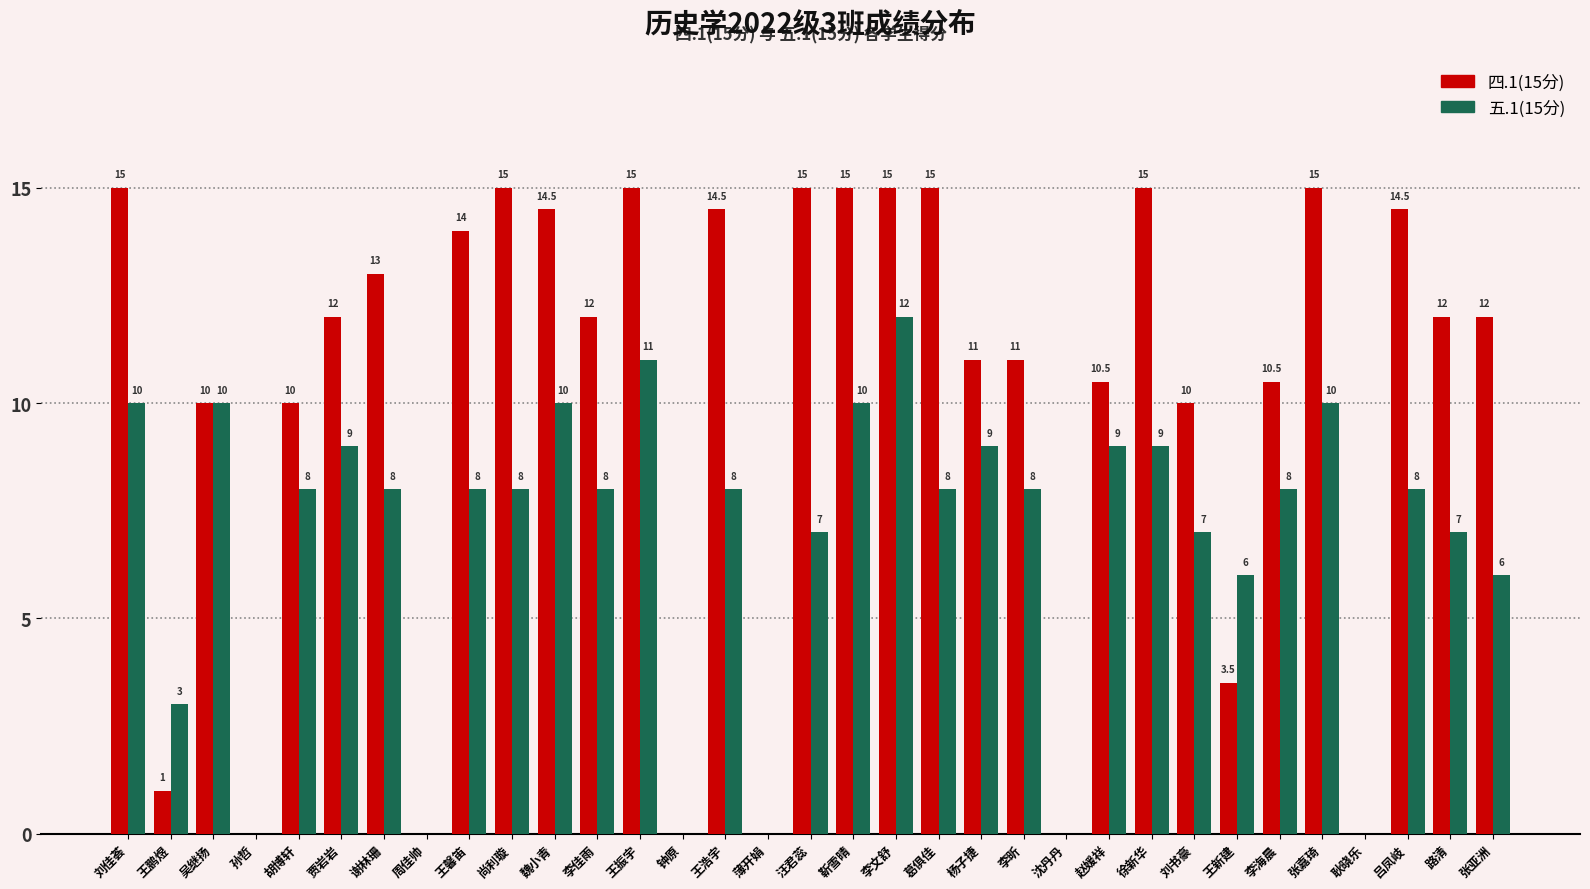

What is the average value of the 五.1(15分) series?

6.8